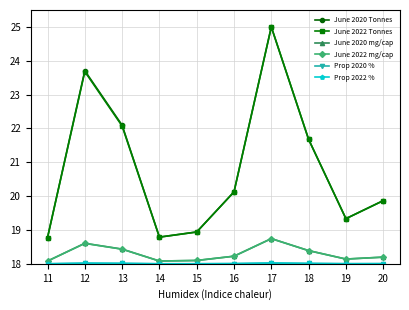

True or false: June 2022 Tonnes and June 2022 mg/cap intersect in this chart.

False